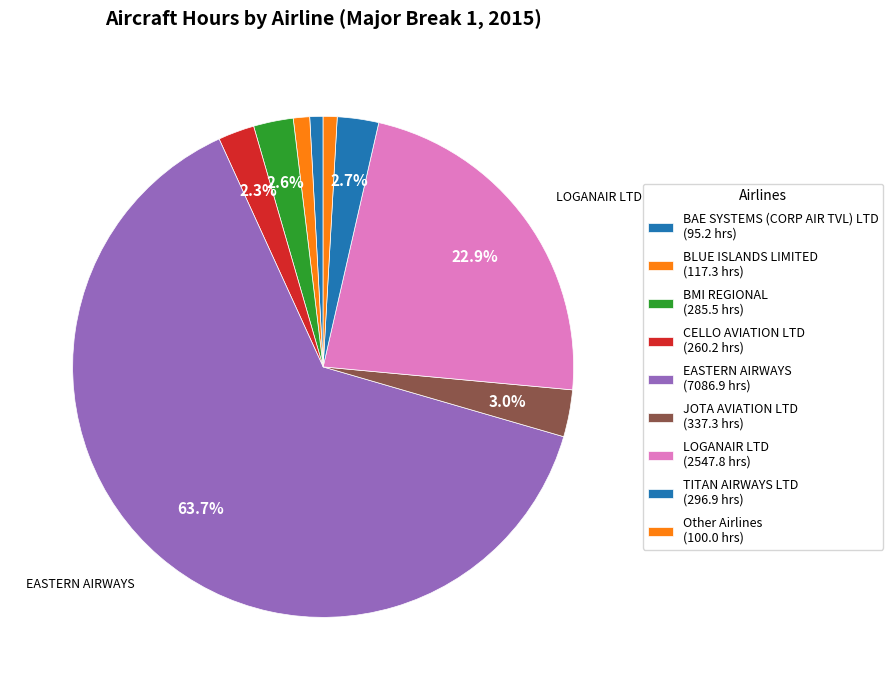

Count the number of slices in the pie.

9